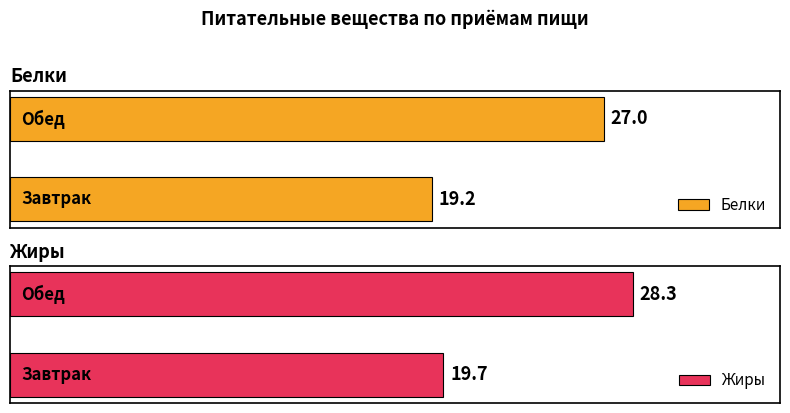

What is the minimum value for Жиры?

19.7